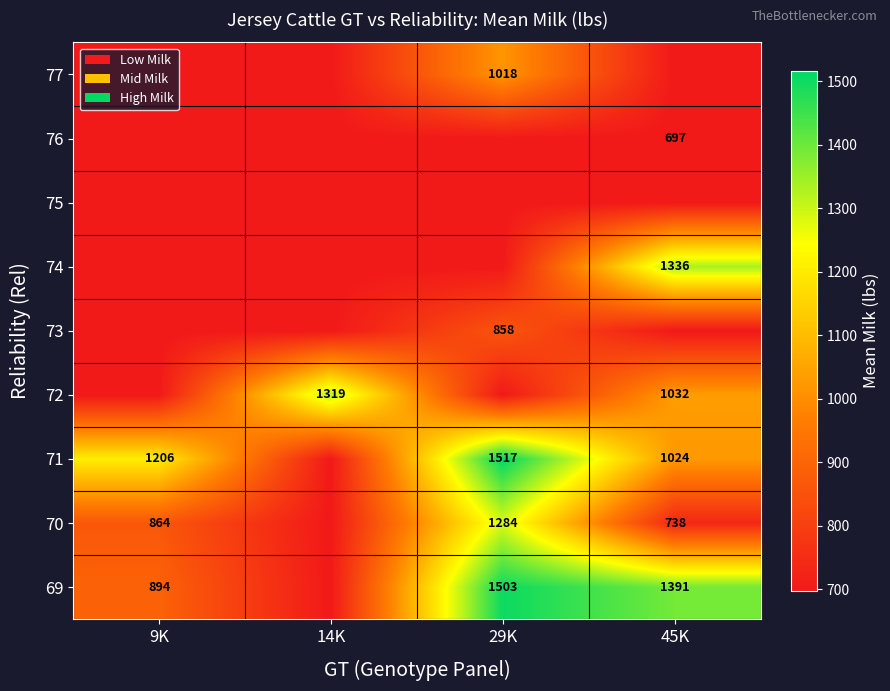

The value of 72 at 14K is 1319. True or false?

True